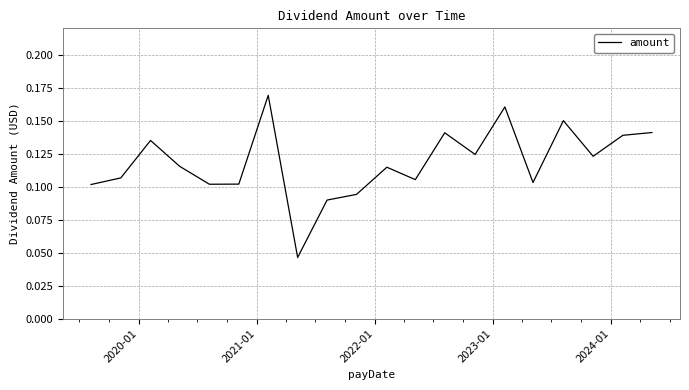

Count the values in the range 0 to 1.

20